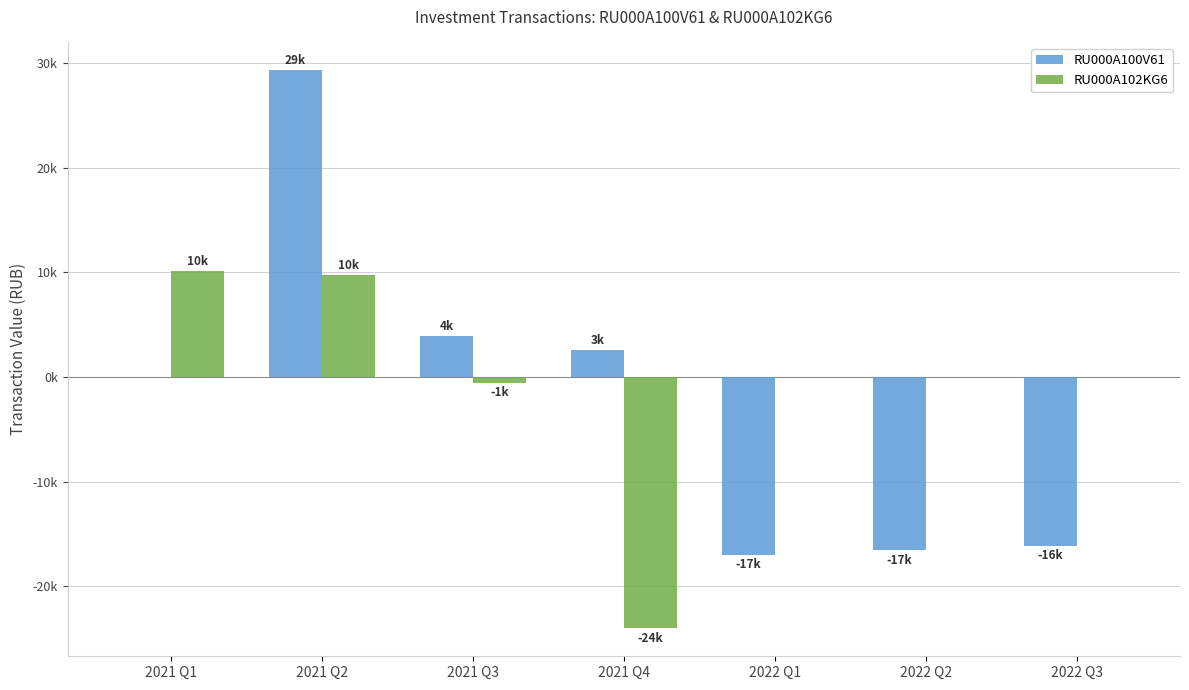

Are the bars grouped side by side (vs. stacked)?

Yes